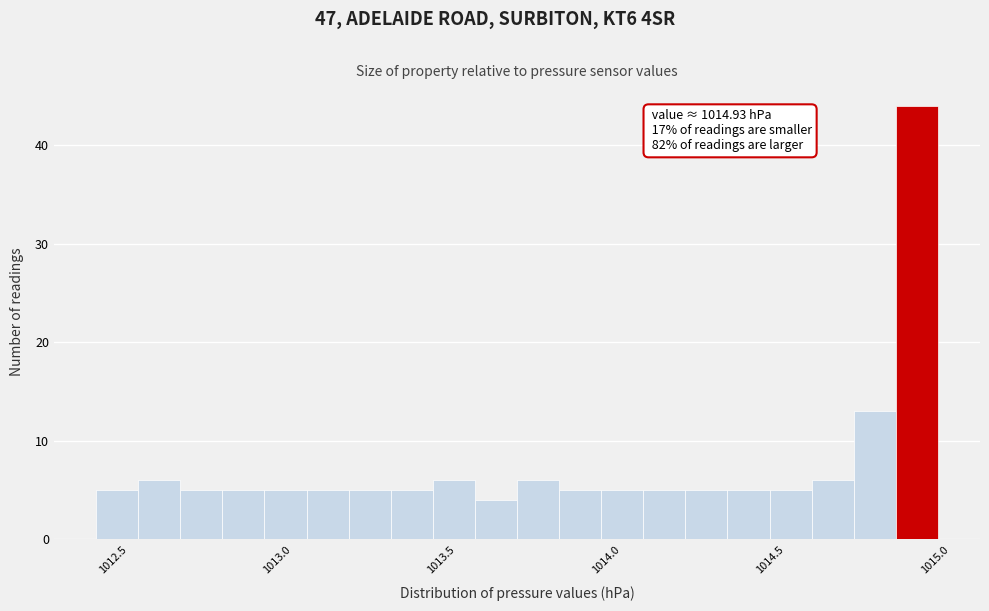

Around what value on the x-axis is the tallest bar? Give the approximate position of its centre, as read against the axis.

1014.95